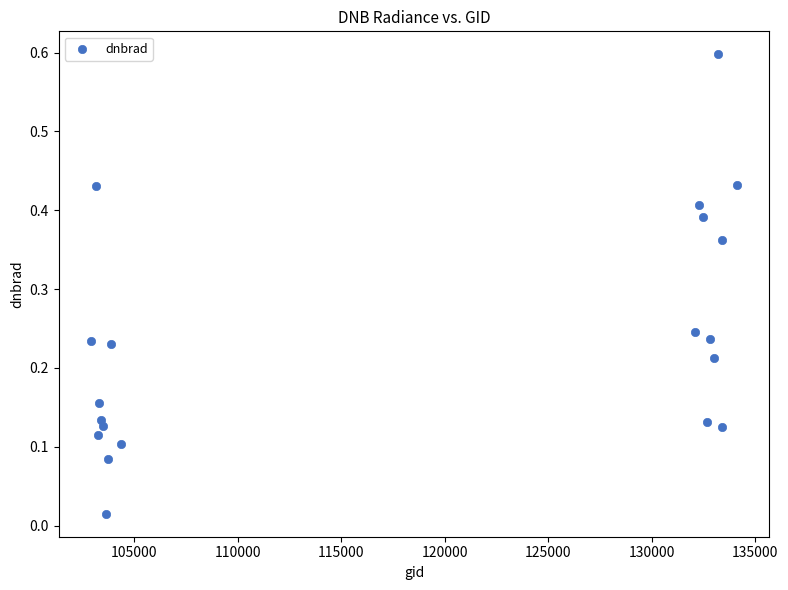

What is the range of X values (max minus min)?

31213.0